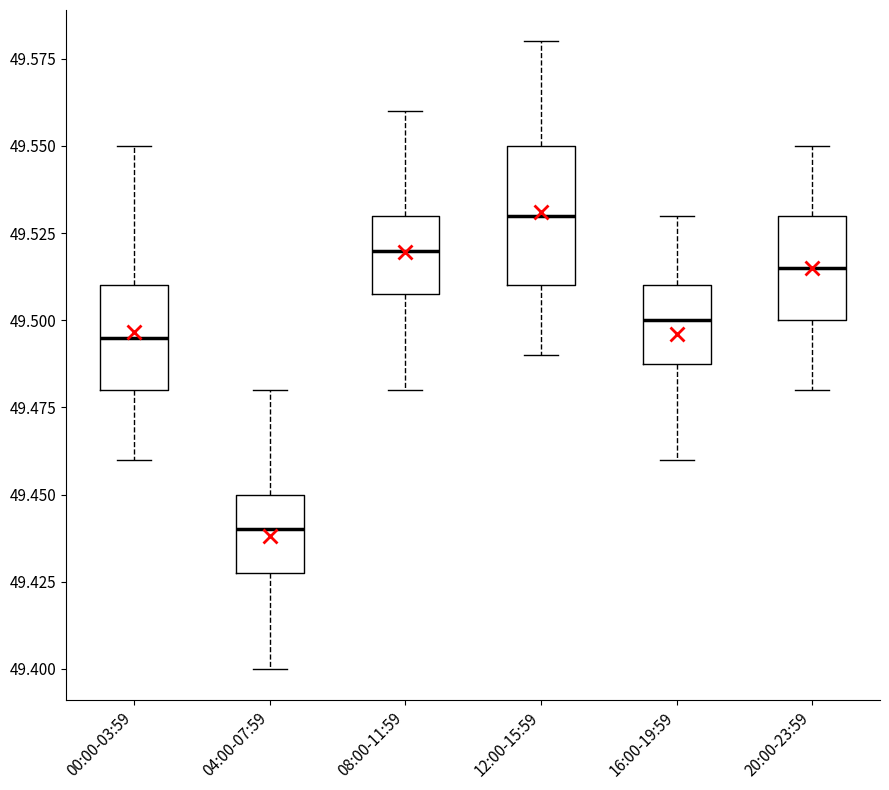

Reading left to right, transcribe this box plot: for each box, give where its median line is, the range the box spans, and where its two whiskers end, as read against the y-axis. The values are not printed on the chart, so give them approximately, as read against the axis.

00:00-03:59: median 49.495, box 49.480 to 49.510, whiskers 49.460 to 49.550
04:00-07:59: median 49.440, box 49.430 to 49.450, whiskers 49.400 to 49.480
08:00-11:59: median 49.520, box 49.510 to 49.530, whiskers 49.480 to 49.560
12:00-15:59: median 49.530, box 49.510 to 49.550, whiskers 49.490 to 49.580
16:00-19:59: median 49.500, box 49.490 to 49.510, whiskers 49.460 to 49.530
20:00-23:59: median 49.515, box 49.500 to 49.530, whiskers 49.480 to 49.550